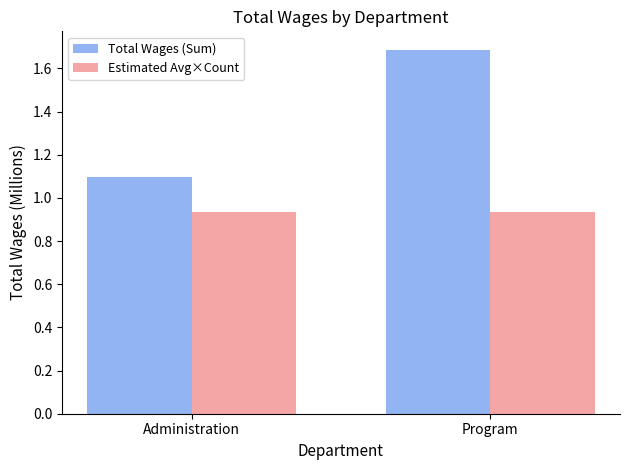

What is the label of the 2nd bar from the right?

Administration